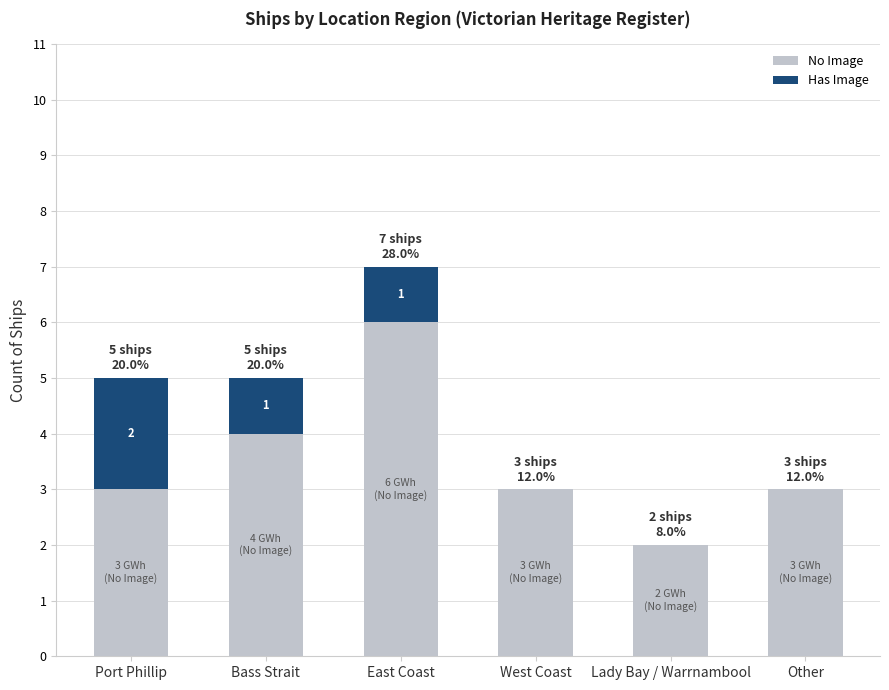

What are all the series names shown in the legend?

No Image, Has Image